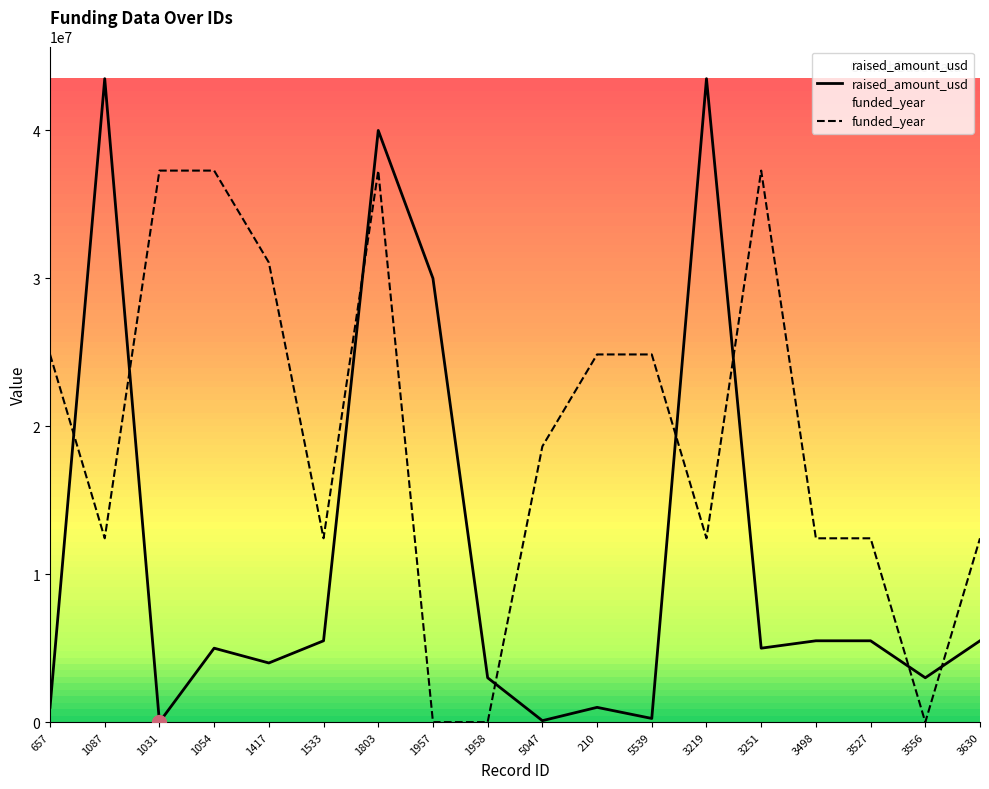

At which category is the sum across all series the highest?

1803